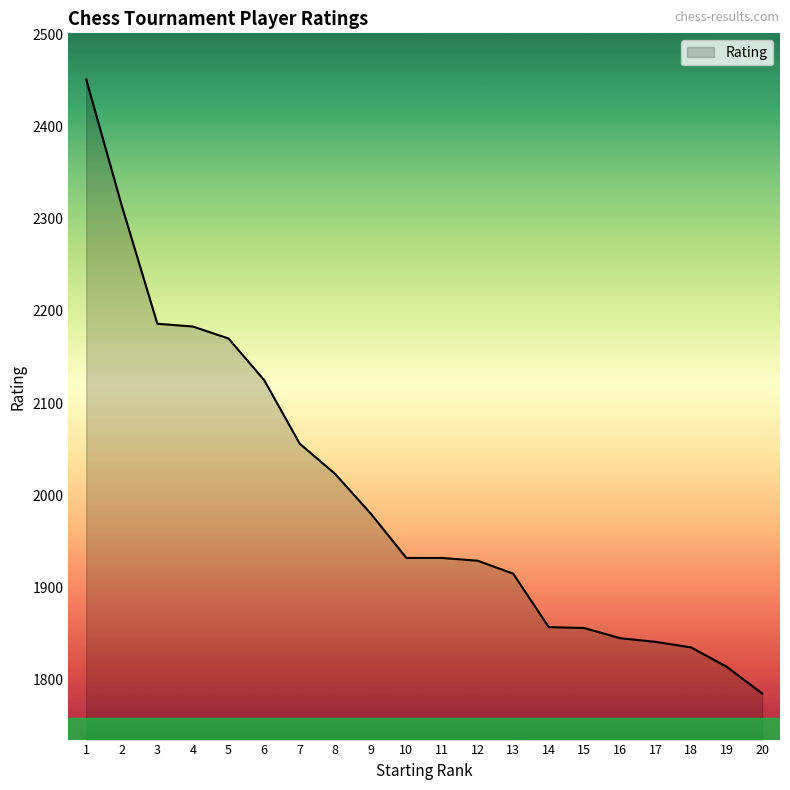

How many lines are shown in the chart?

1